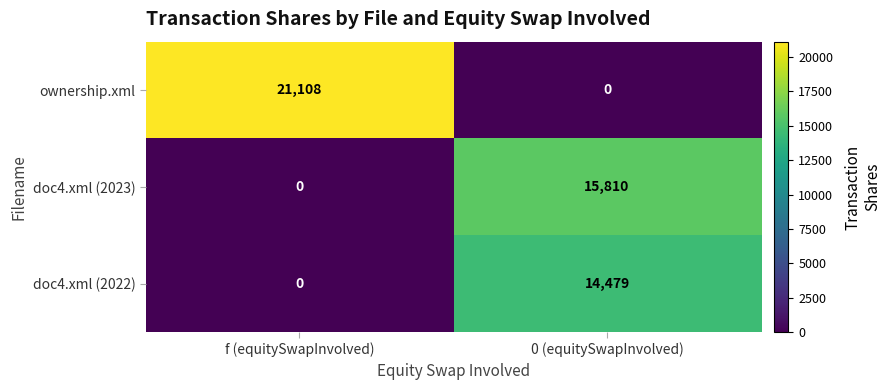

Reading right to left, extract all data points from this chart.

ownership.xml: 0 (equitySwapInvolved)=0	f (equitySwapInvolved)=21108
doc4.xml (2023): 0 (equitySwapInvolved)=15810	f (equitySwapInvolved)=0
doc4.xml (2022): 0 (equitySwapInvolved)=14479	f (equitySwapInvolved)=0